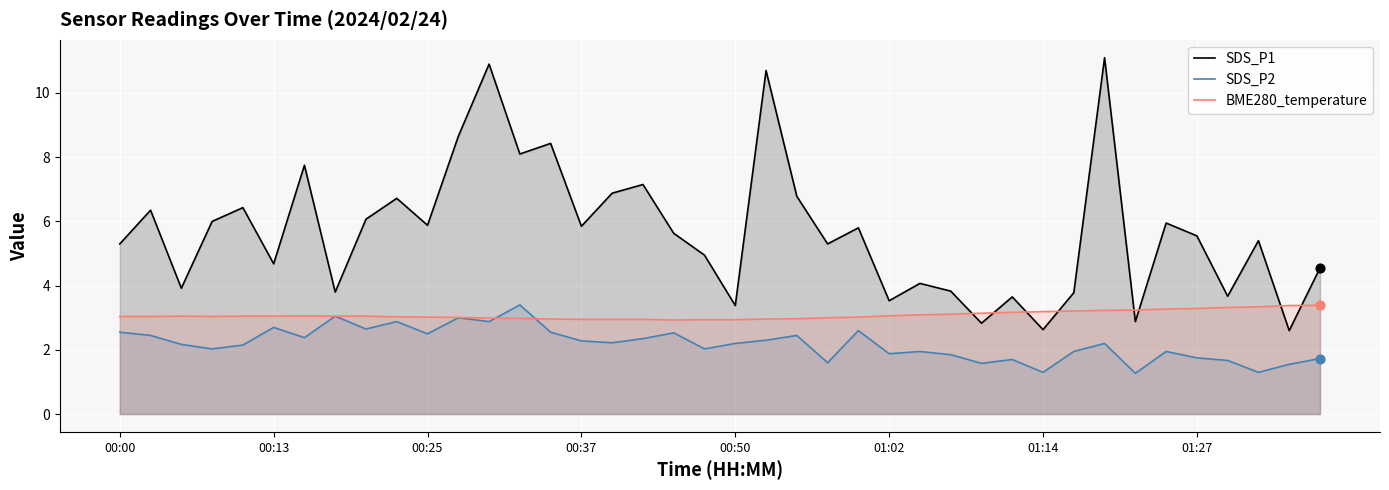

What is the total value across all series at 36?

8.7